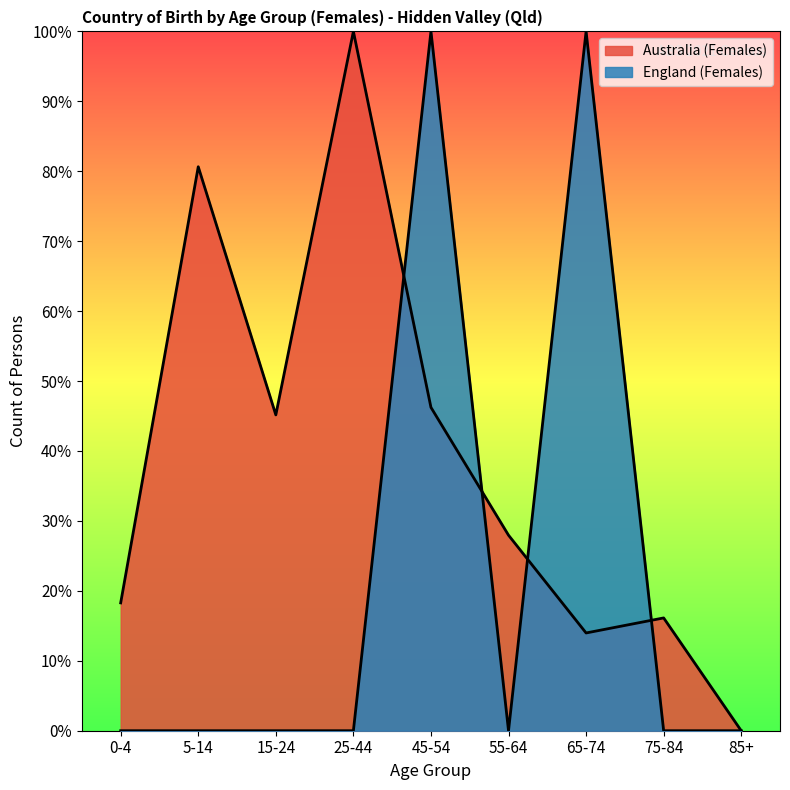

How many lines are shown in the chart?

2